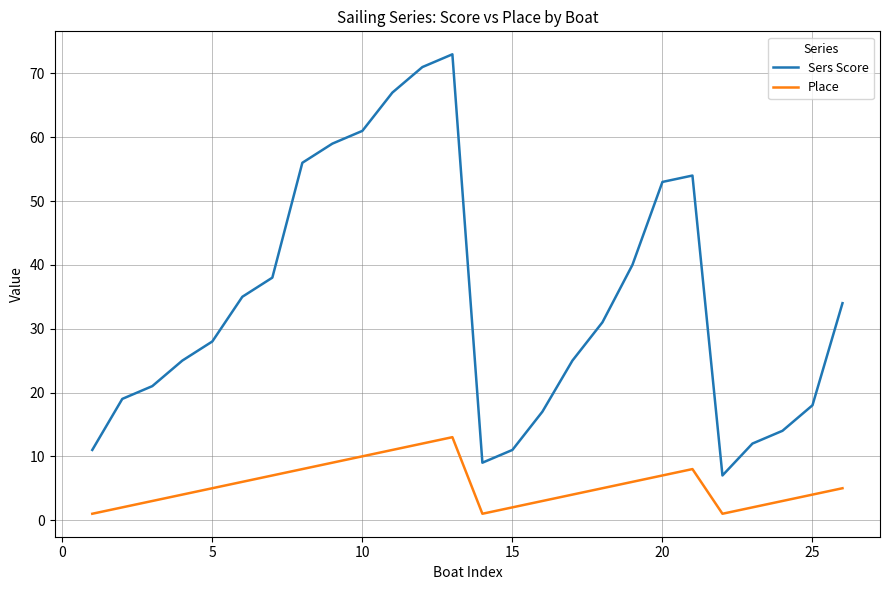

Reading left to right, what are all the values shown in this chart?

Sers Score: 11	19	21	25	28	35	38	56	59	61	67	71	73	9	11	17	25	31	40	53	54	7	12	14	18	34
Place: 1	2	3	4	5	6	7	8	9	10	11	12	13	1	2	3	4	5	6	7	8	1	2	3	4	5